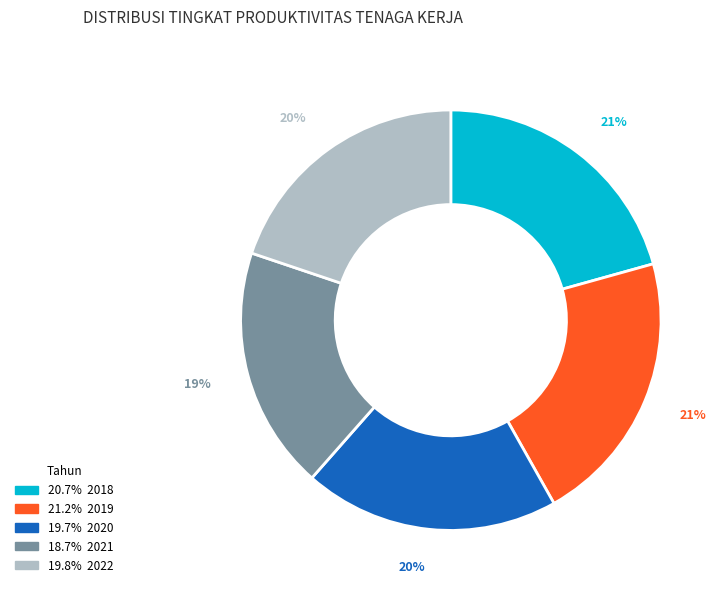

To the nearest percent, what is the average slice percentage?

20%